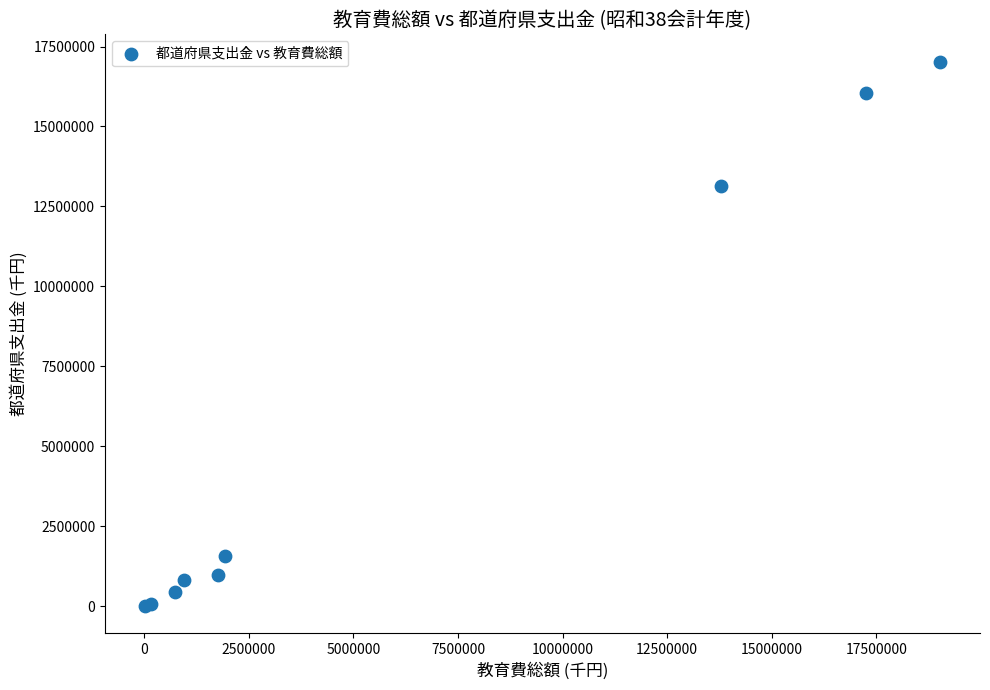

What Y value in the scatter plot is closest to 8519227?

13133542